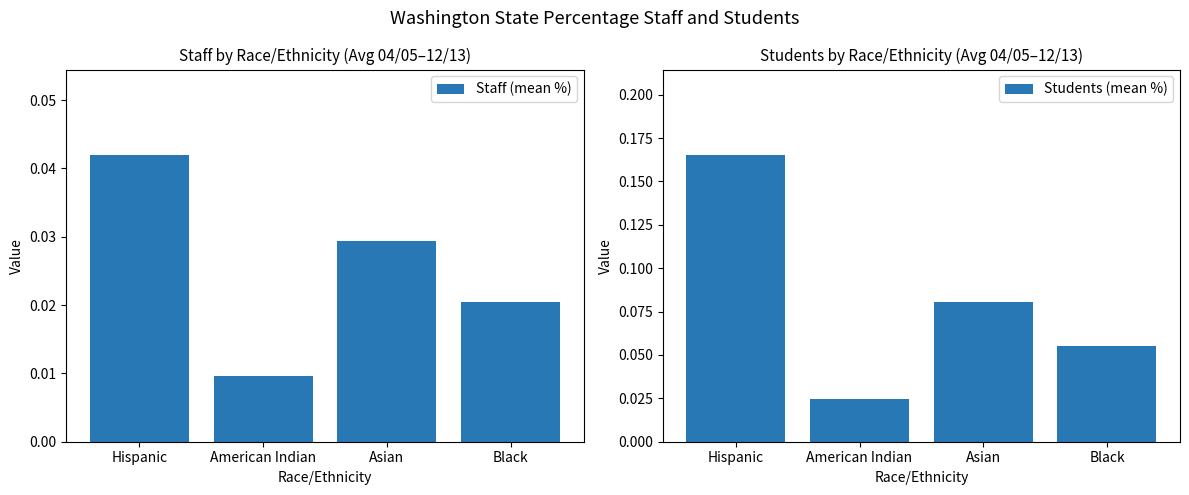

What is the sum of all Staff (mean %) values?

0.1